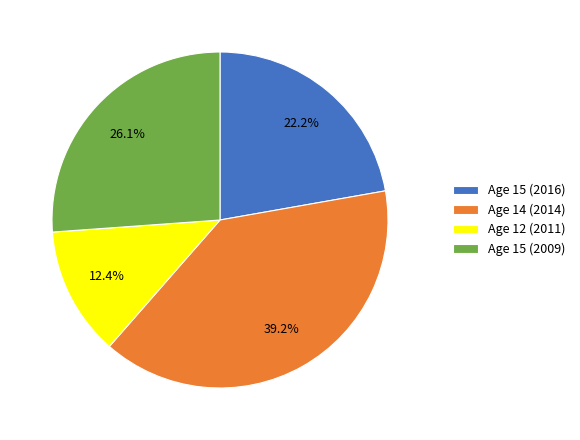

How much of the chart is everything except Age 15 (2009)?

73.9%